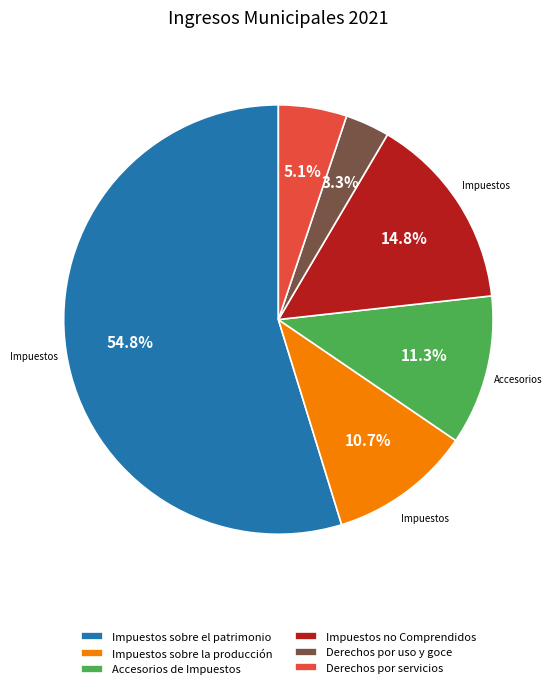

To the nearest percent, what is the difference between the largest and smallest slice percentages?

51%